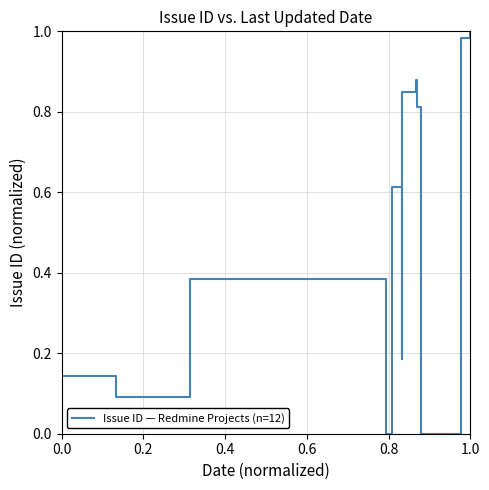

Does the chart have visible grid lines?

Yes